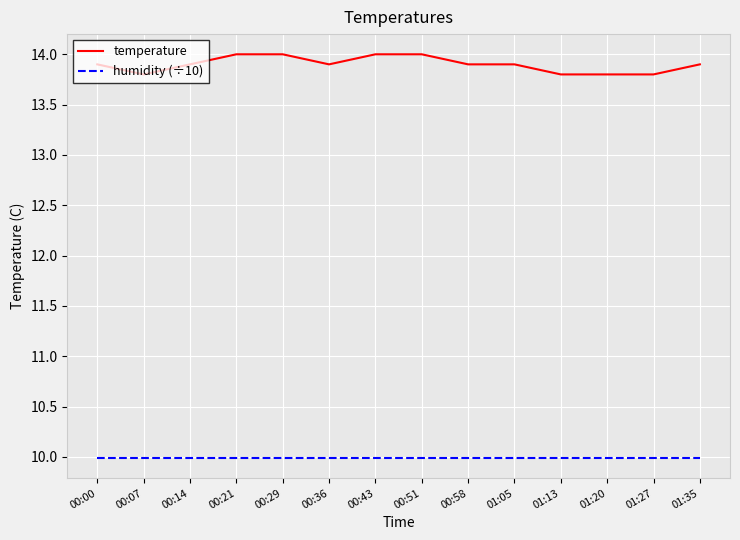

Reading left to right, transcribe all the data shown in this chart.

temperature: 00:00=13.9	00:07=13.8	00:14=13.9	00:21=14.0	00:29=14.0	00:36=13.9	00:43=14.0	00:51=14.0	00:58=13.9	01:05=13.9	01:13=13.8	01:20=13.8	01:27=13.8	01:35=13.9
humidity (÷10): 00:00=10.0	00:07=10.0	00:14=10.0	00:21=10.0	00:29=10.0	00:36=10.0	00:43=10.0	00:51=10.0	00:58=10.0	01:05=10.0	01:13=10.0	01:20=10.0	01:27=10.0	01:35=10.0